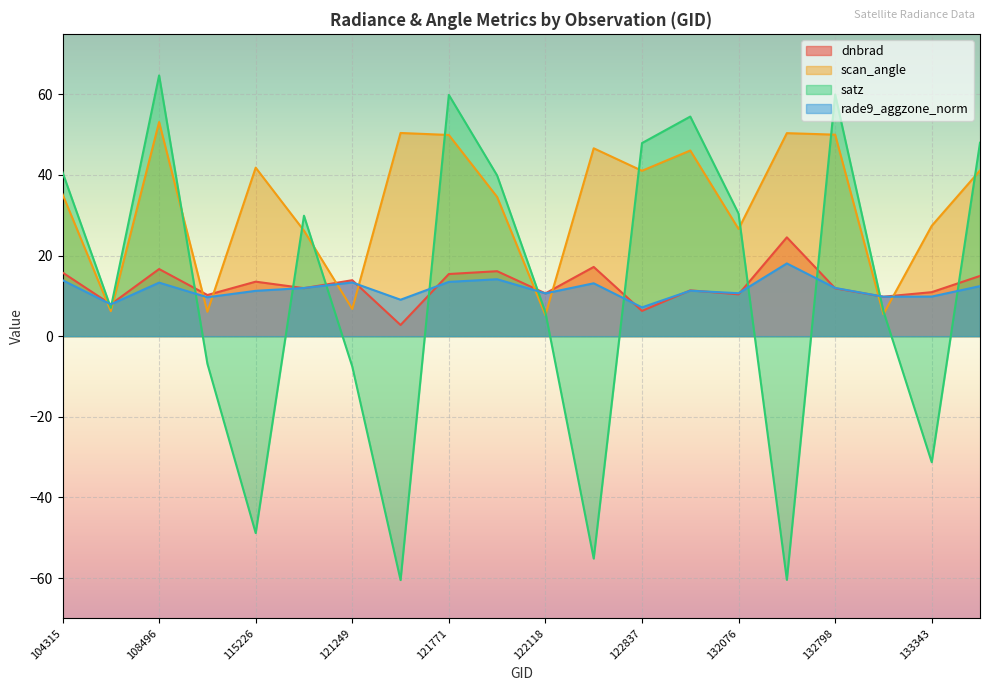

What is the sum of all satz values?

224.2